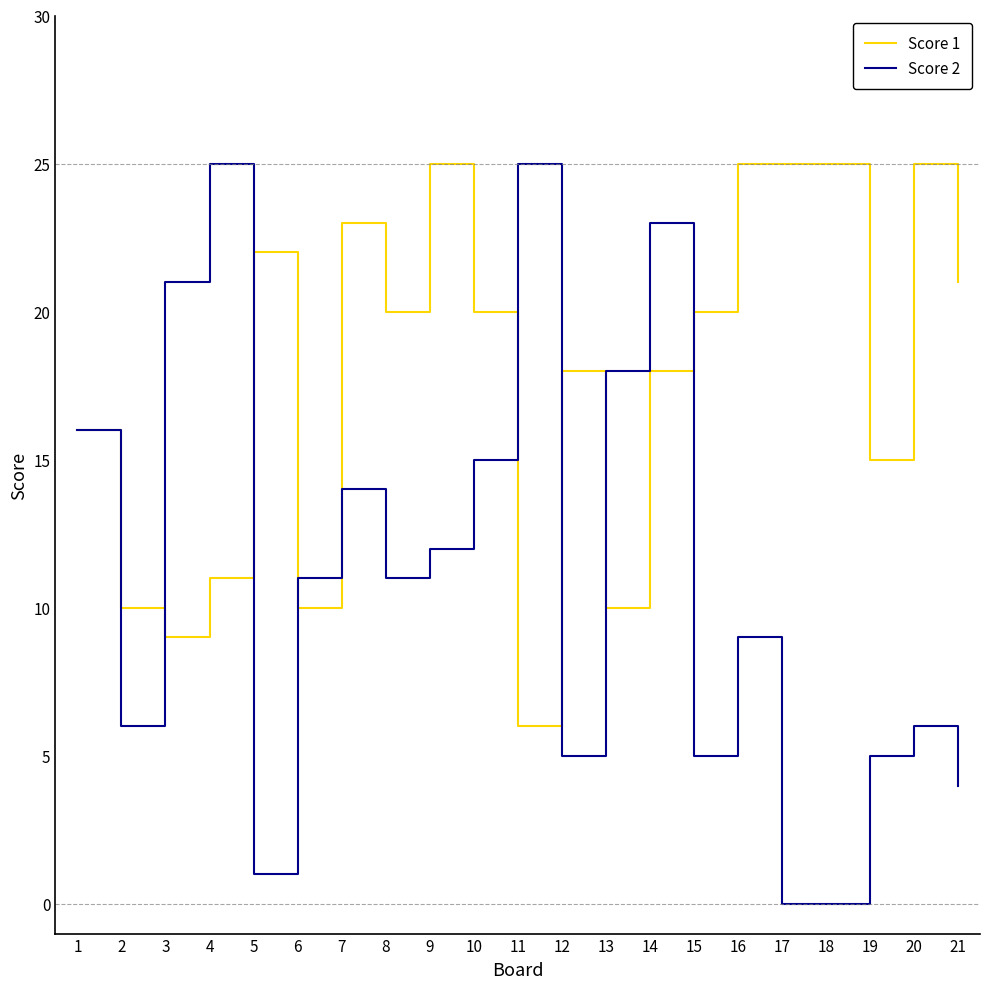

At which label does Score 1 reach its minimum?

11